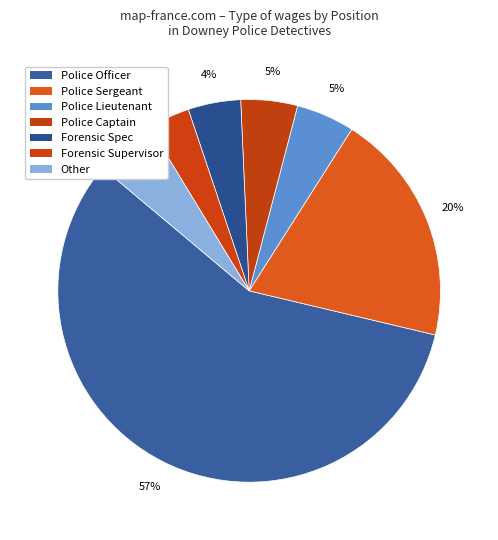

Which slice is the smallest?

Forensic Supervisor